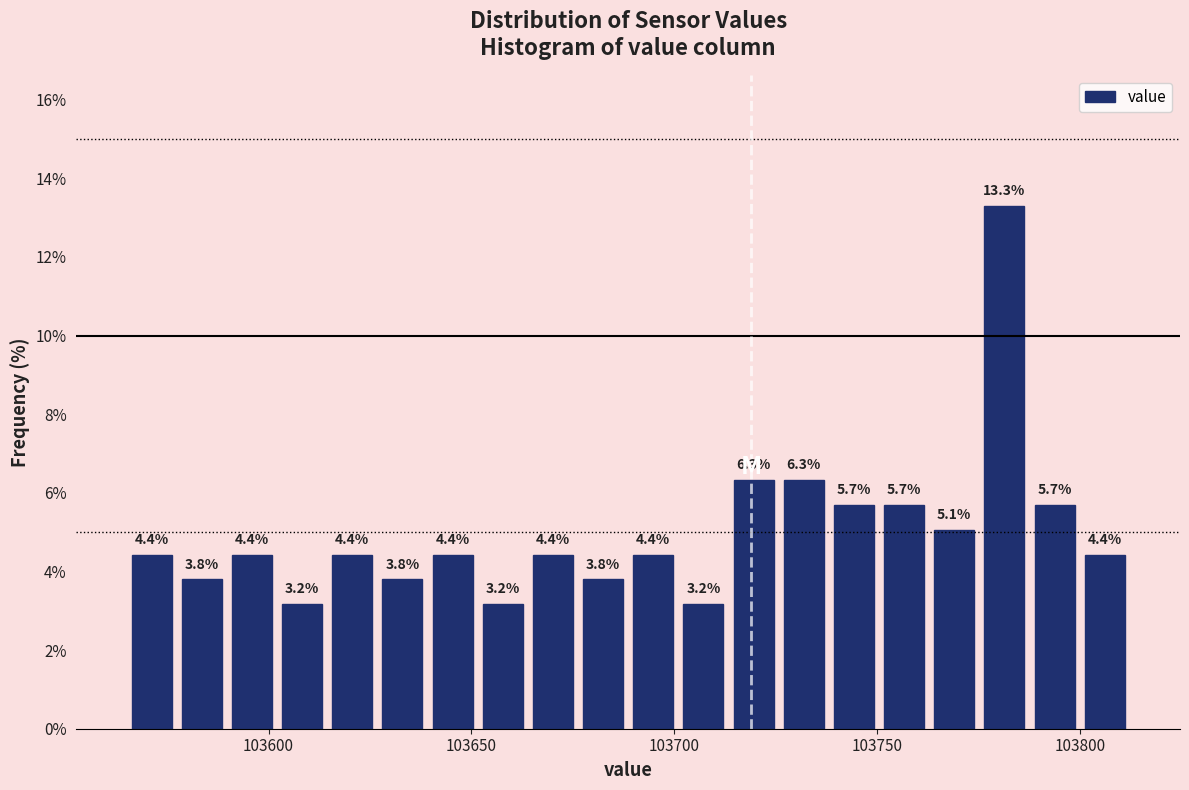

Around what value on the x-axis is the tallest bar? Give the approximate position of its centre, as read against the axis.

103780